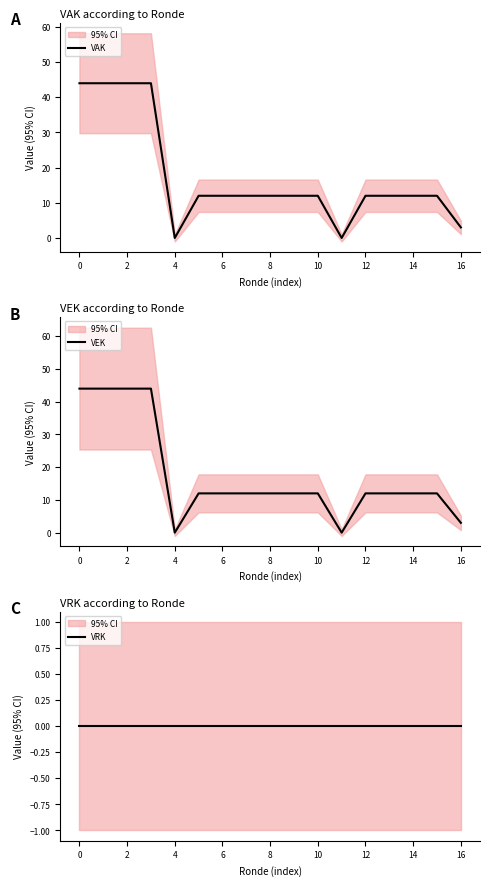

What is the label of the 4th point from the right?

13